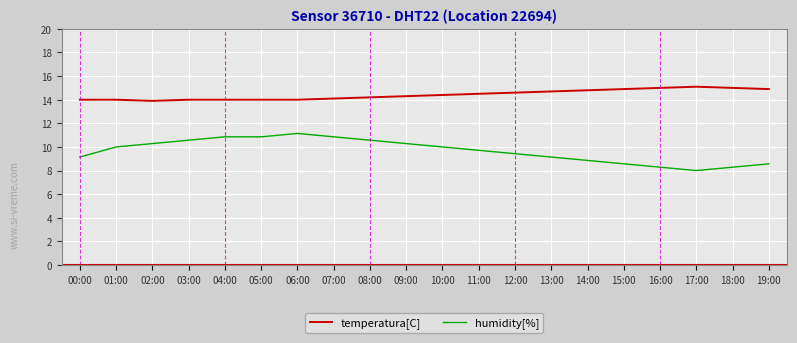

True or false: temperatura[C] and humidity[%] intersect in this chart.

False